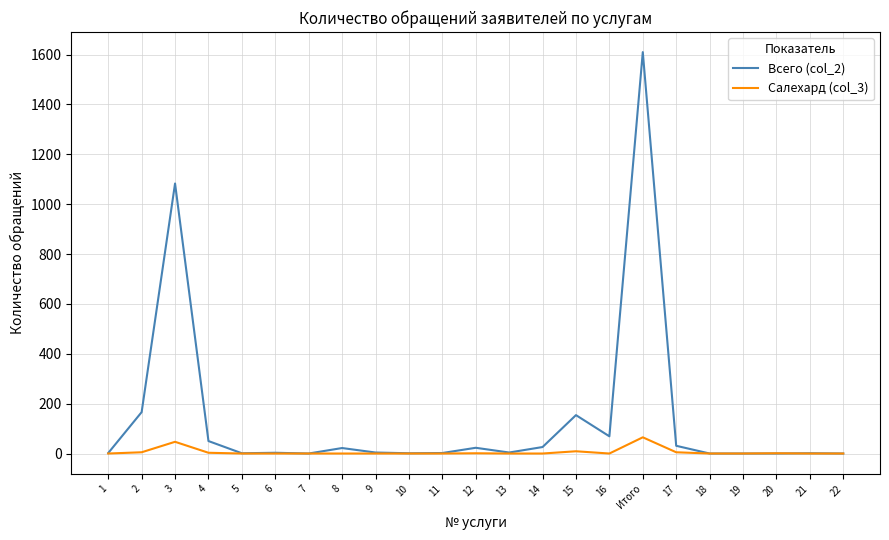

List the series in order of their peak value, lowest first.

Салехард (col_3), Всего (col_2)